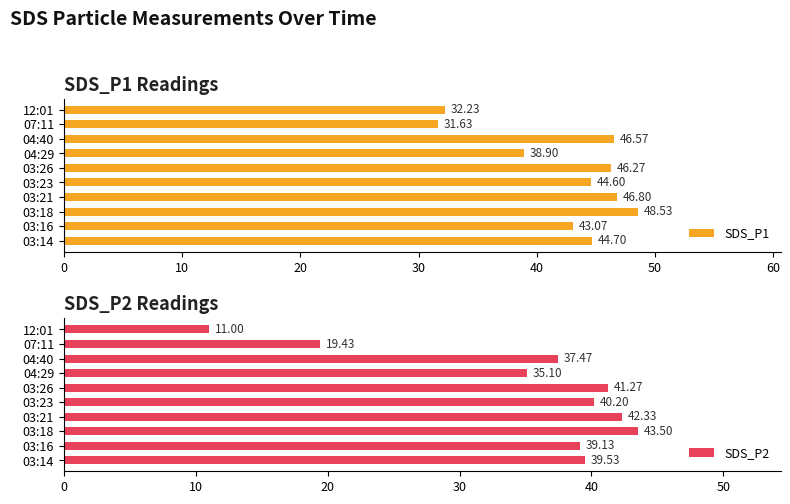

How many data points does each series have?

10